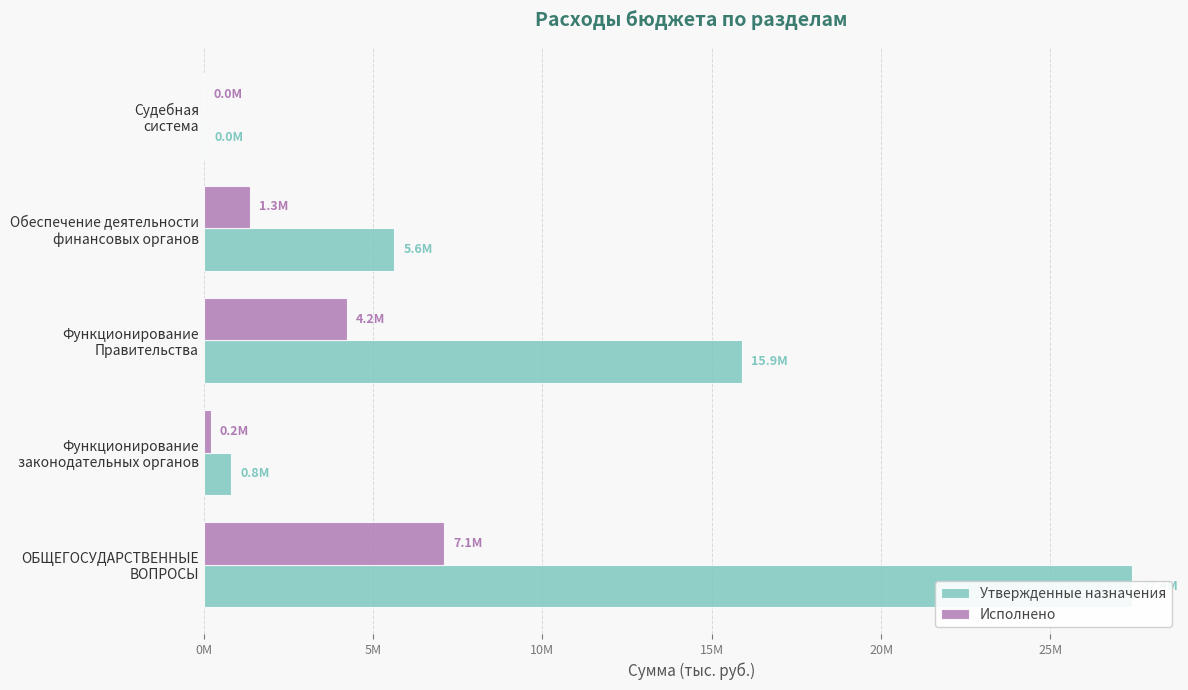

What are all the series names shown in the legend?

Утвержденные назначения, Исполнено